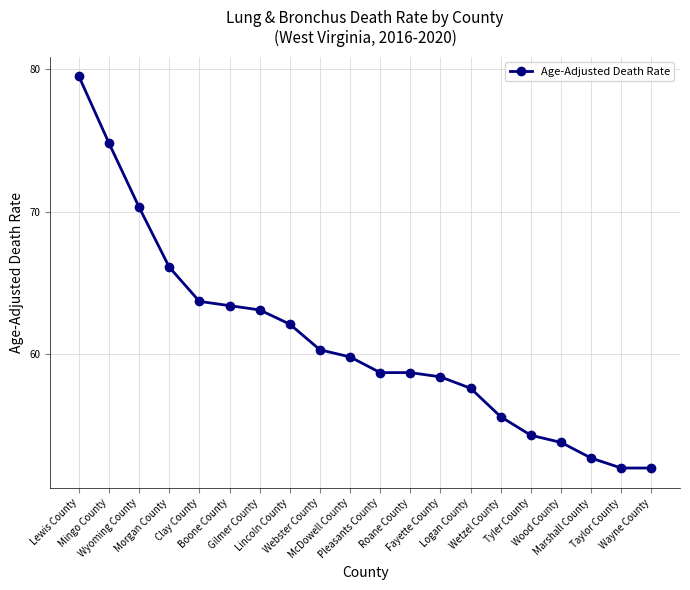

Is it true that the value at Wetzel County is 55.6?

True